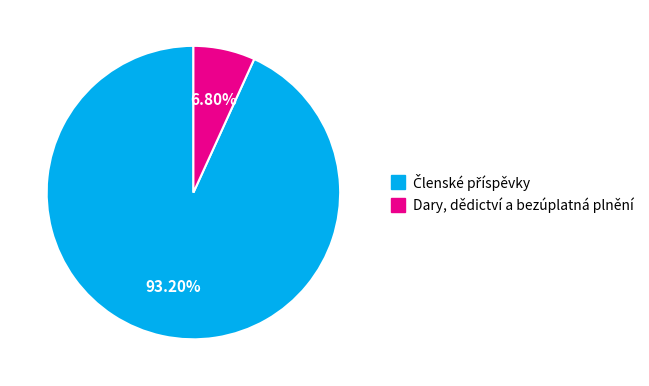

Which category has the smallest portion of the pie?

Dary, dědictví a bezúplatná plnění